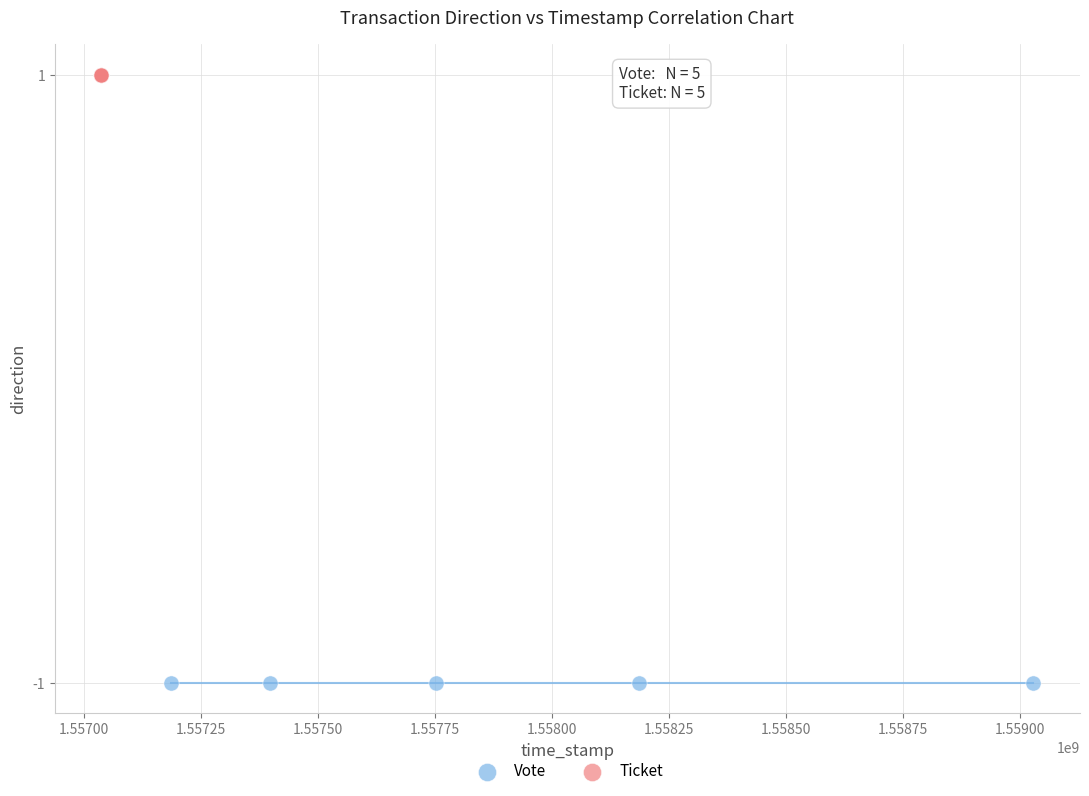

Which series reaches the minimum Y coordinate?

Vote